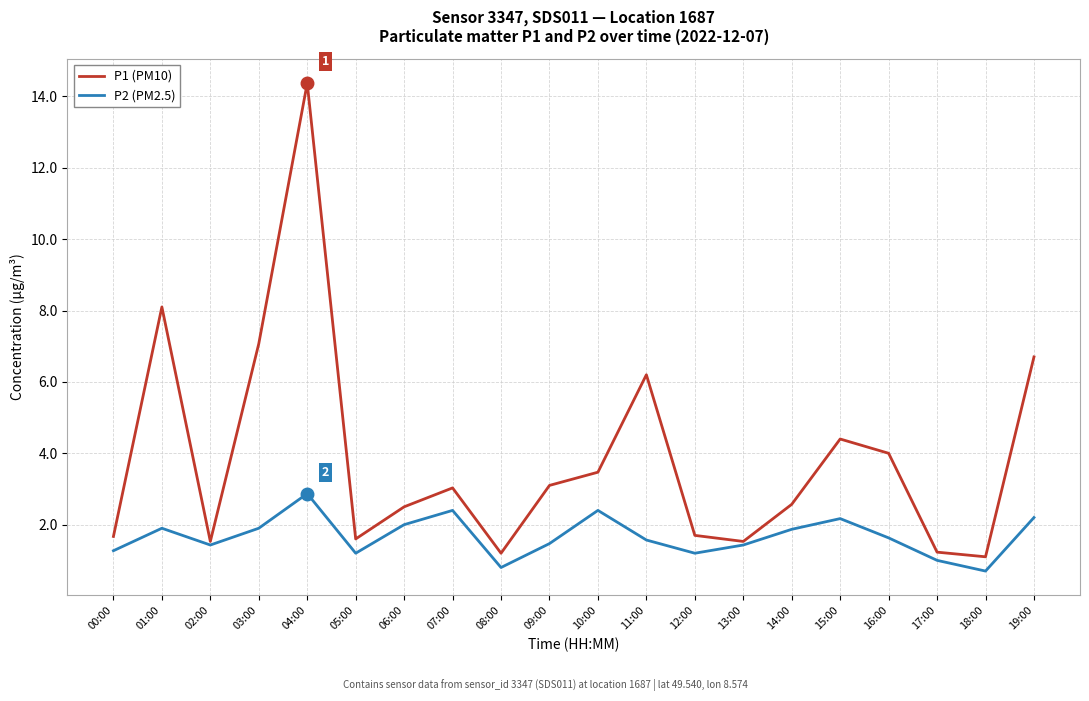

What is the sum of the P2 (PM2.5) values at 13:00 and 14:00?

3.3